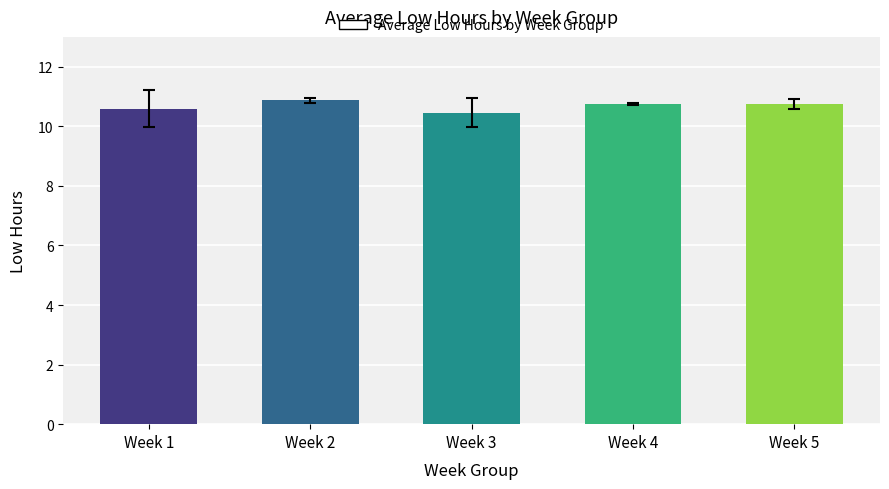

True or false: the data shows 16.4 at Week 1.

False